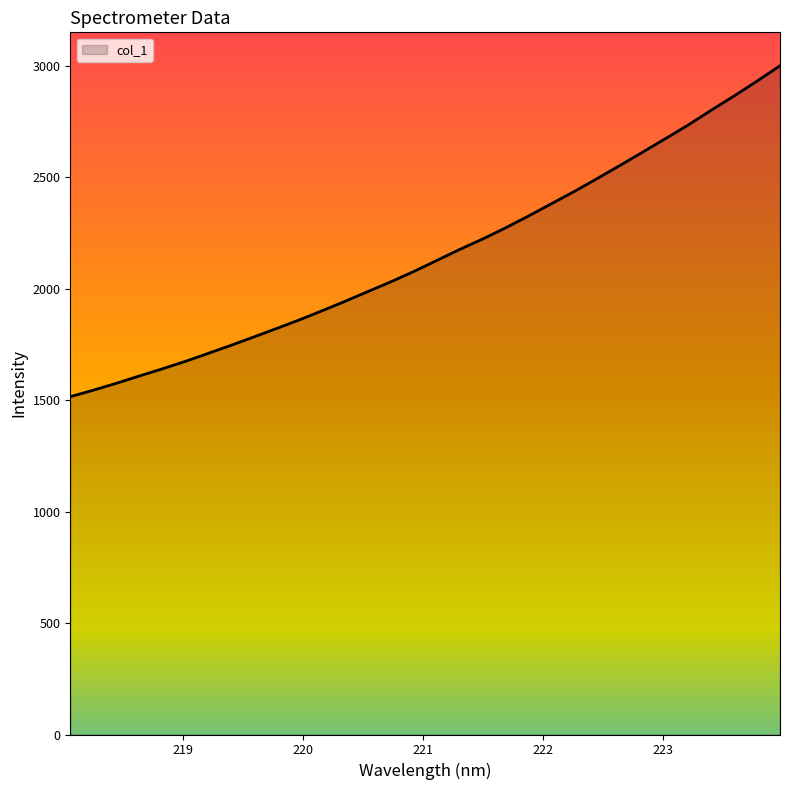

What is the greatest value displayed?

3000.4